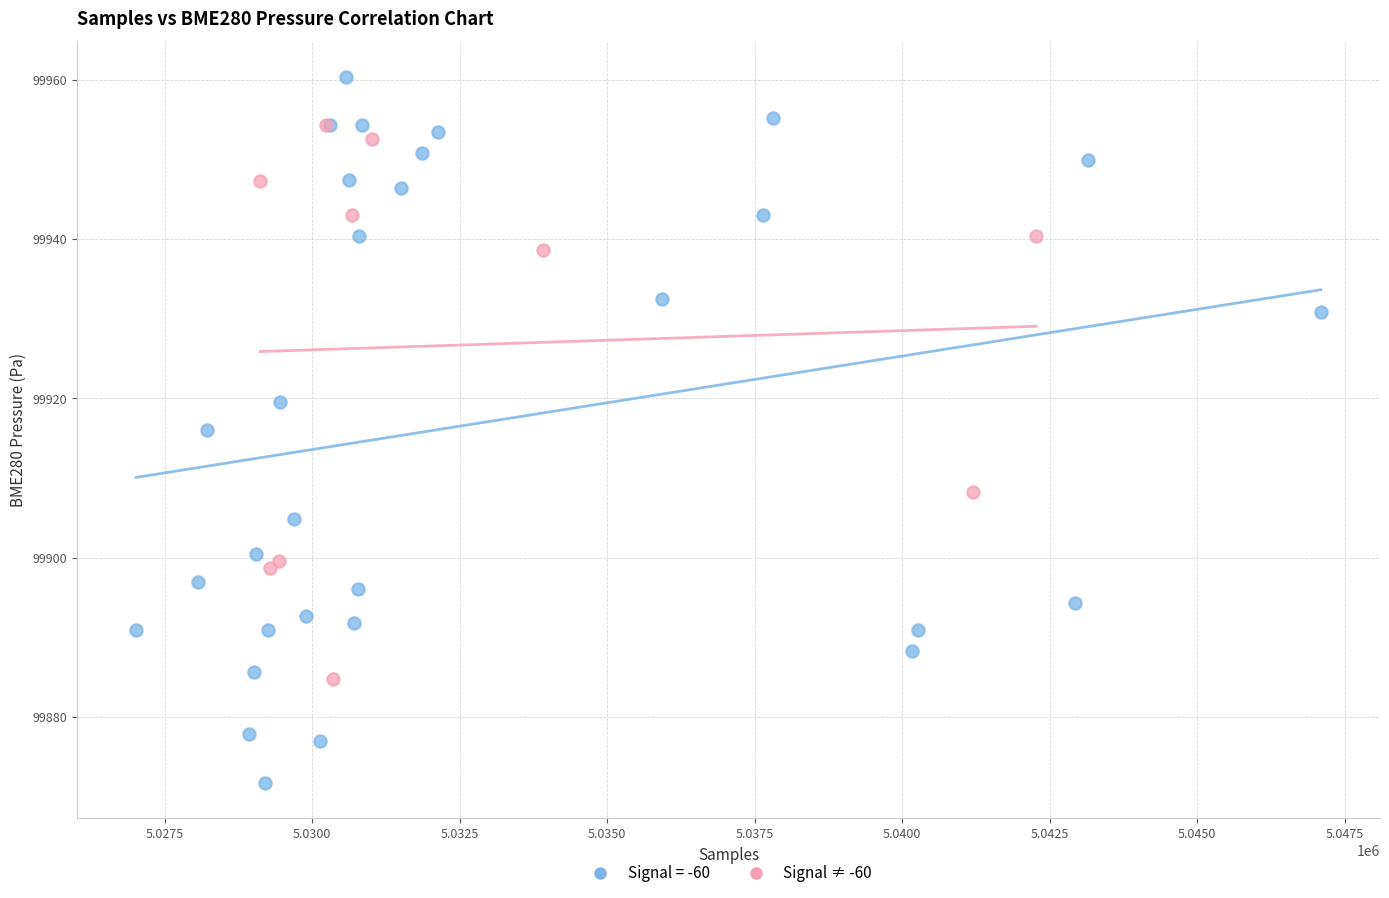

Which series has the largest Y range (max minus min)?

Signal = -60